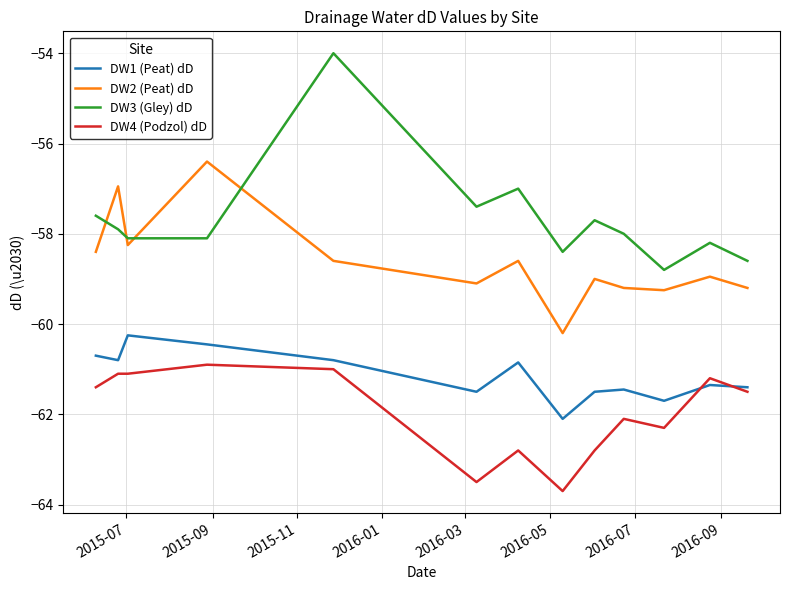

True or false: DW2 (Peat) dD has more than 2 interior local peaks.

True